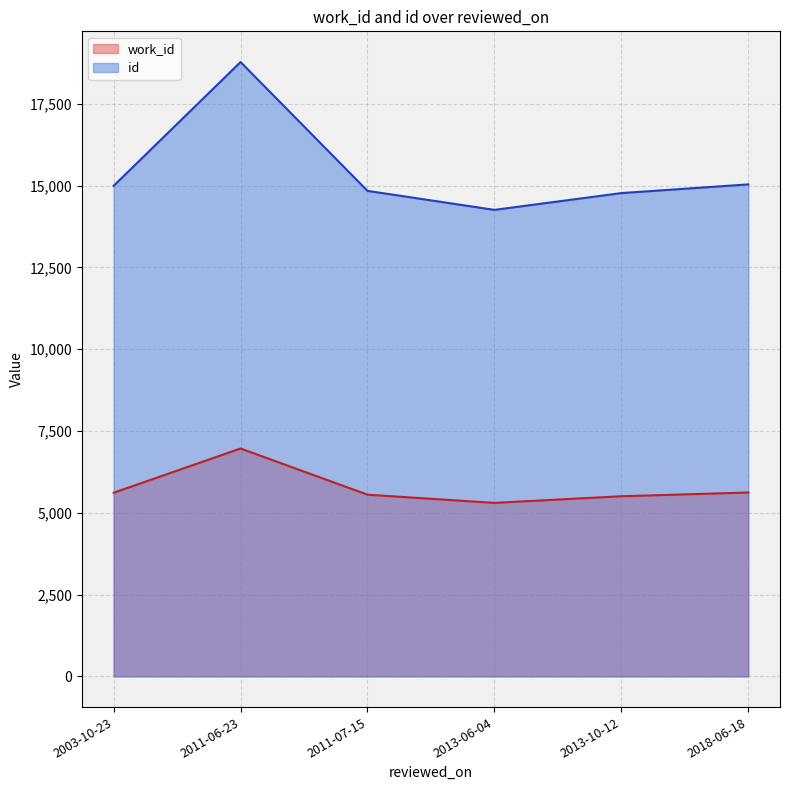

Which series has the widest spread of values?

id